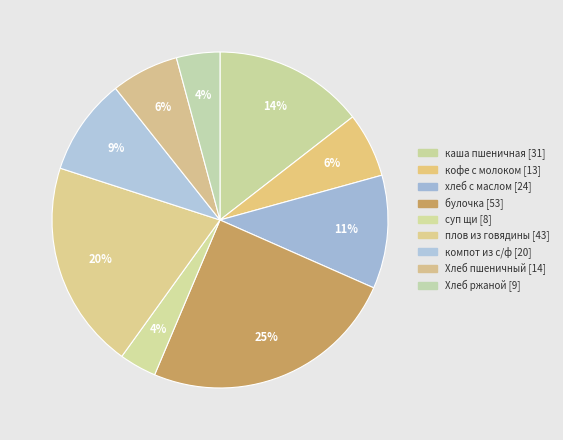

Approximately how many times larger is the value at каша пшеничная compared to кофе с молоком?

2.3